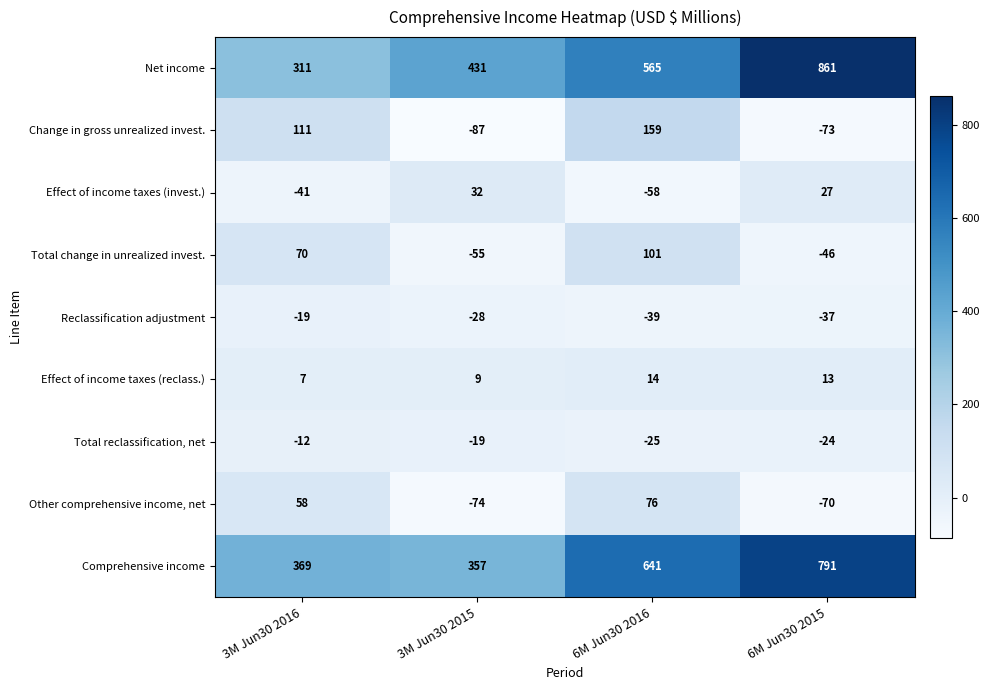

Which label corresponds to the largest value in the chart?

6M Jun30 2015